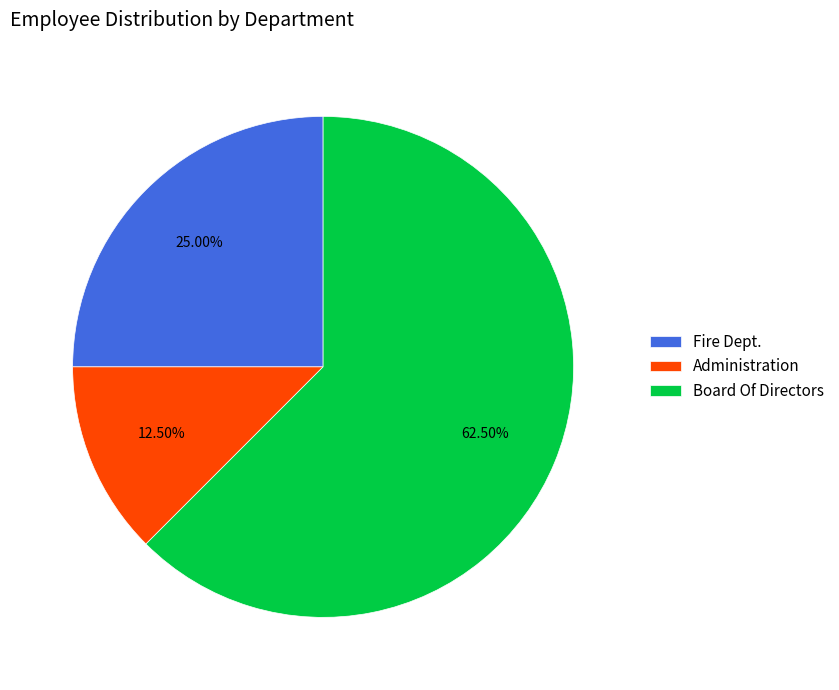

Is there a majority slice in this chart?

Yes